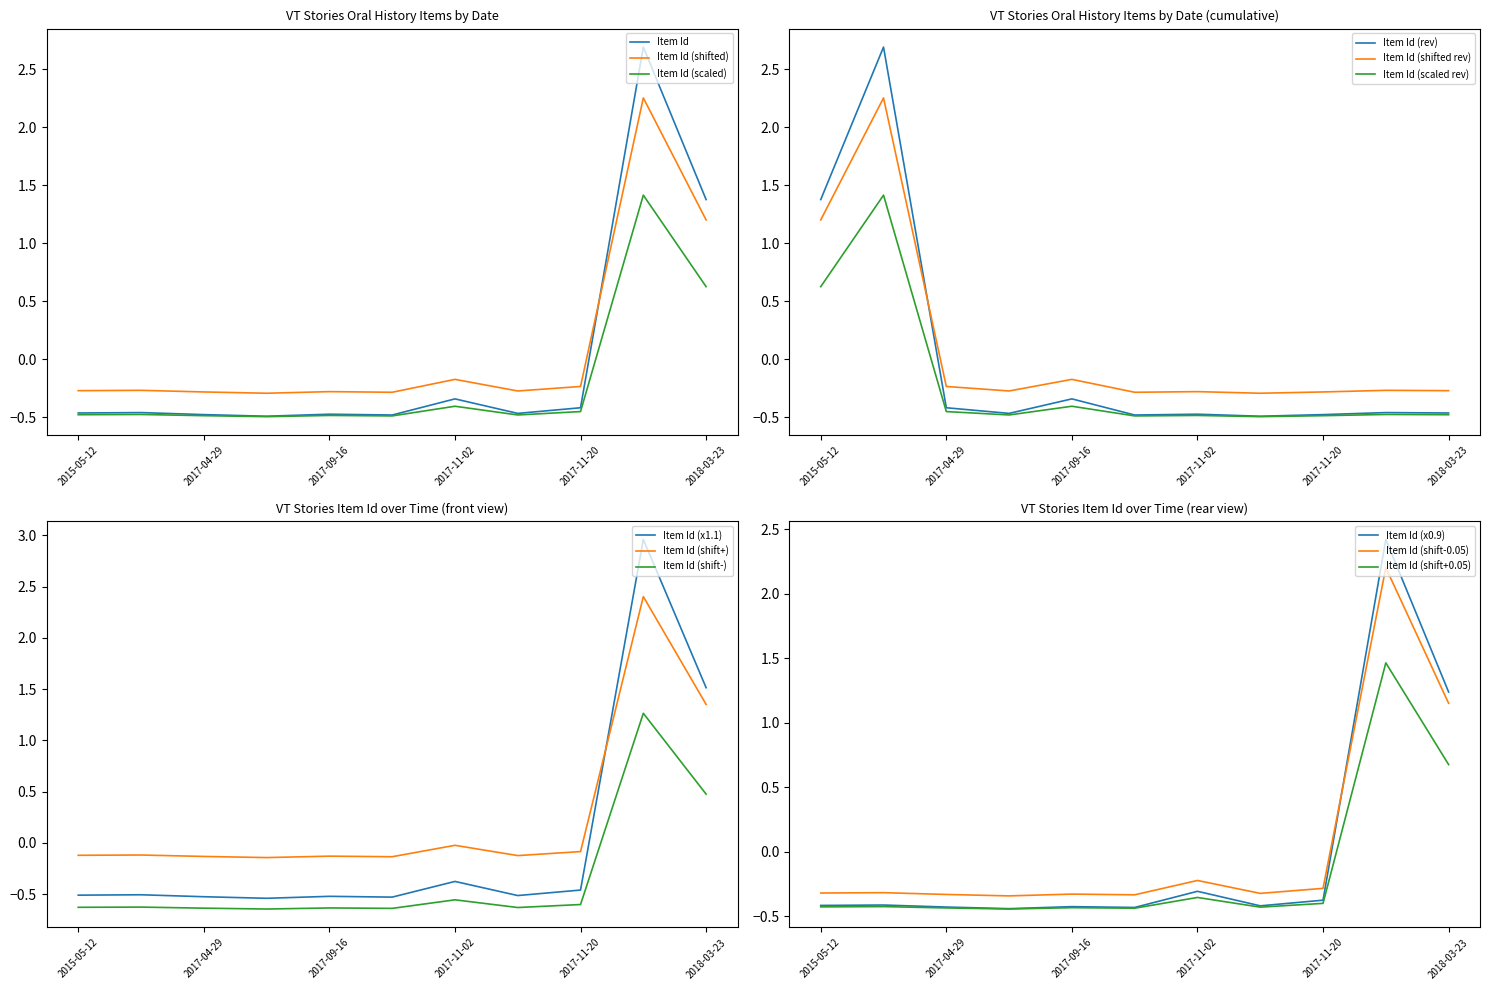

Is it true that the value at 2017-05-17 is -0.5?

True